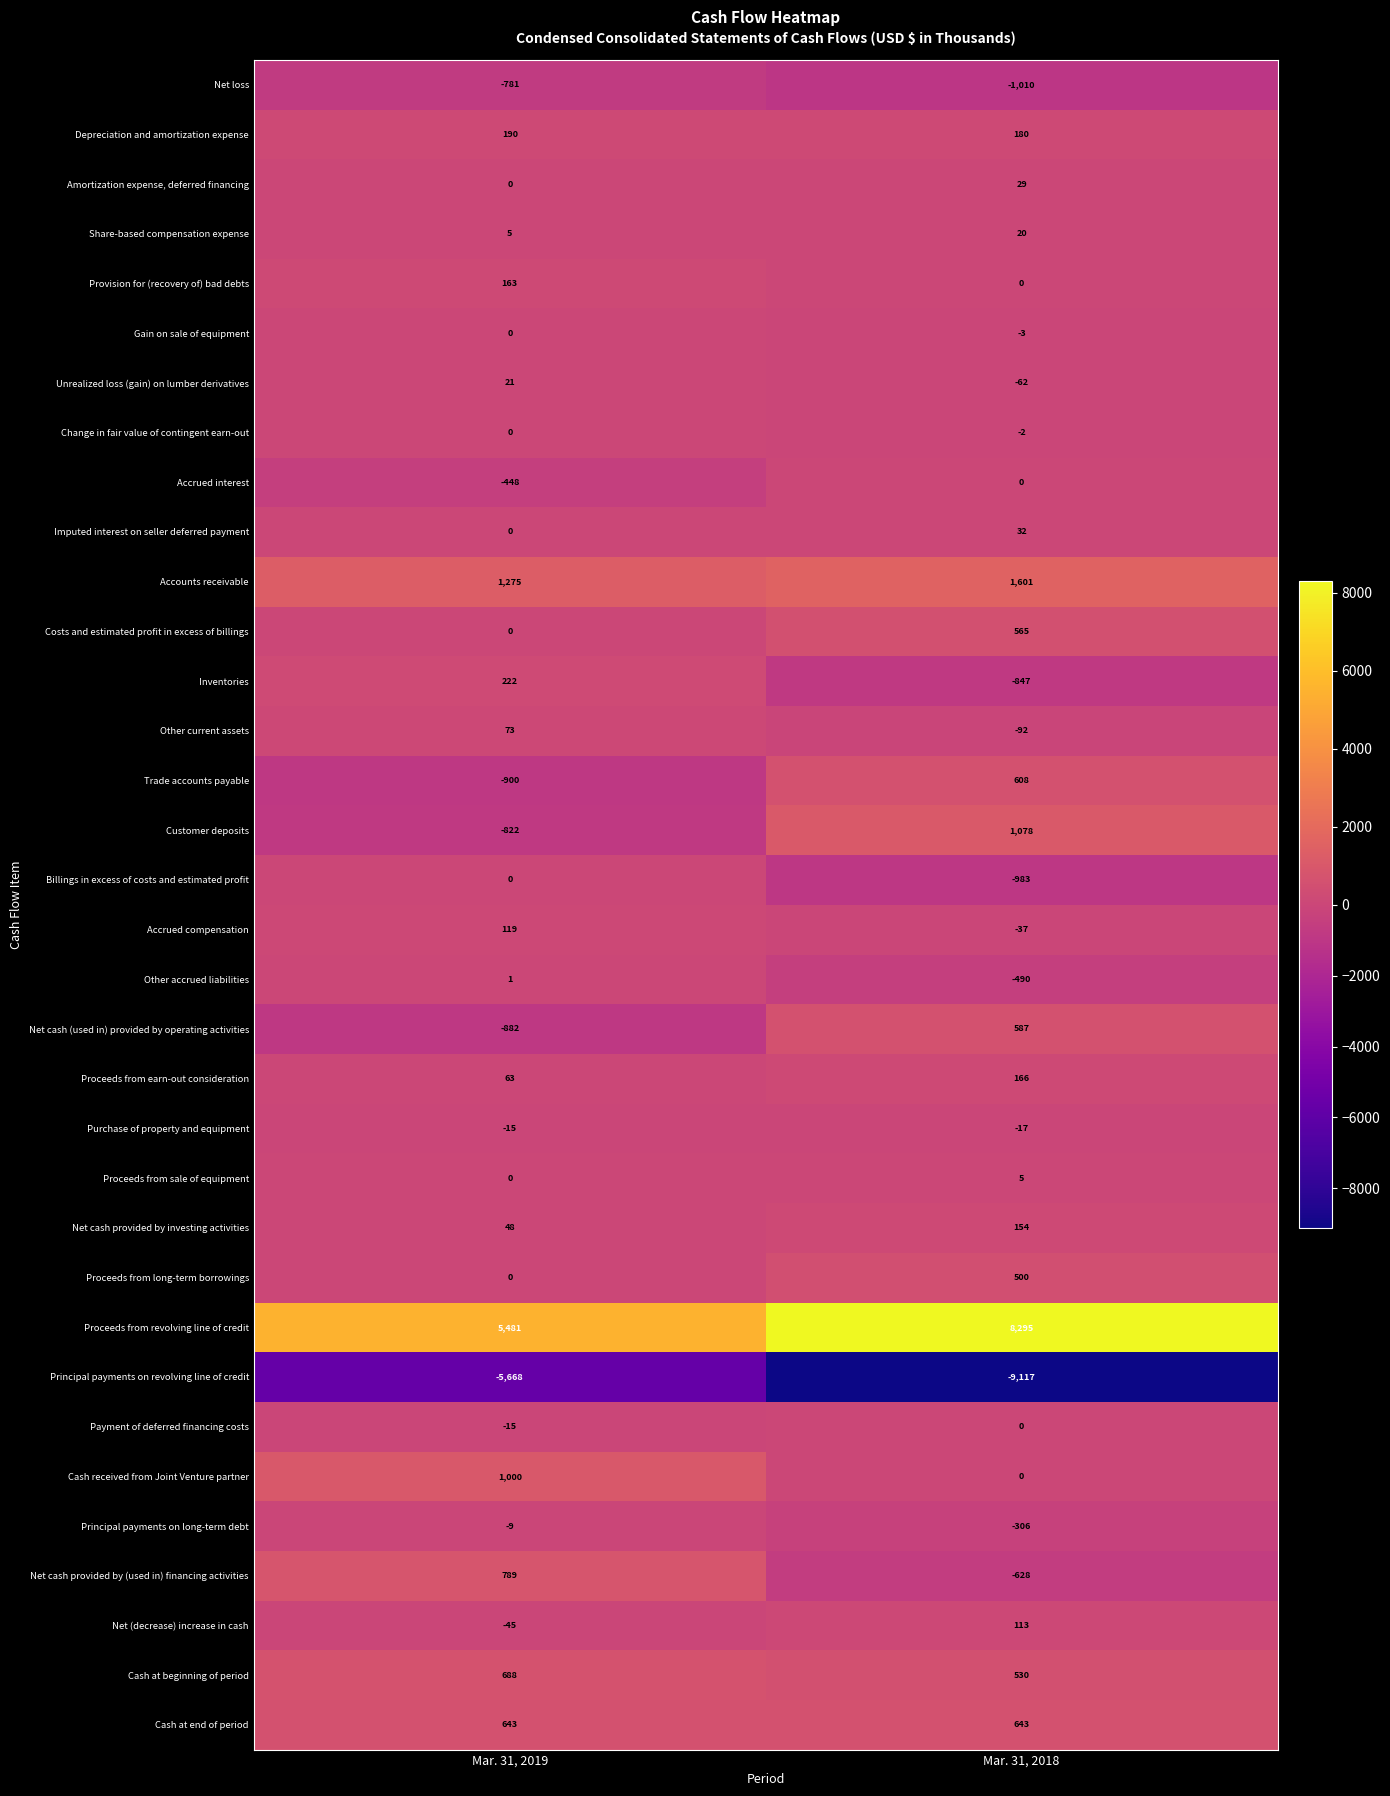

Which series has the largest range (max minus min)?

Principal payments on revolving line of credit